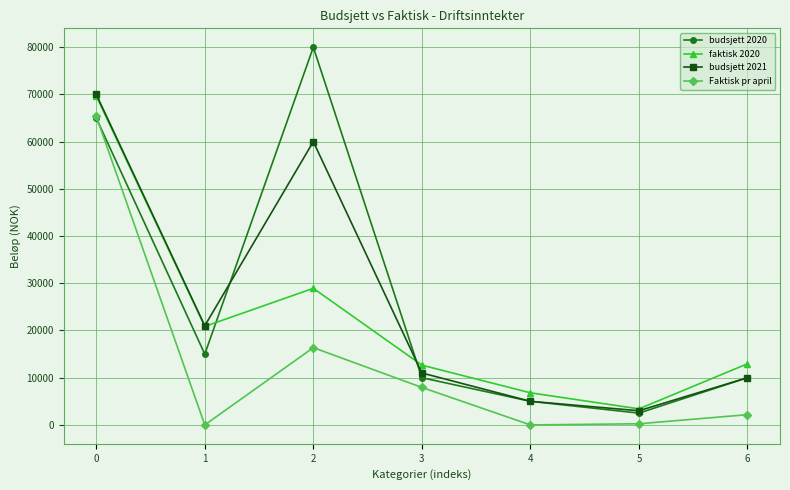

What is the difference between the highest and lowest values at 2?

63633.0